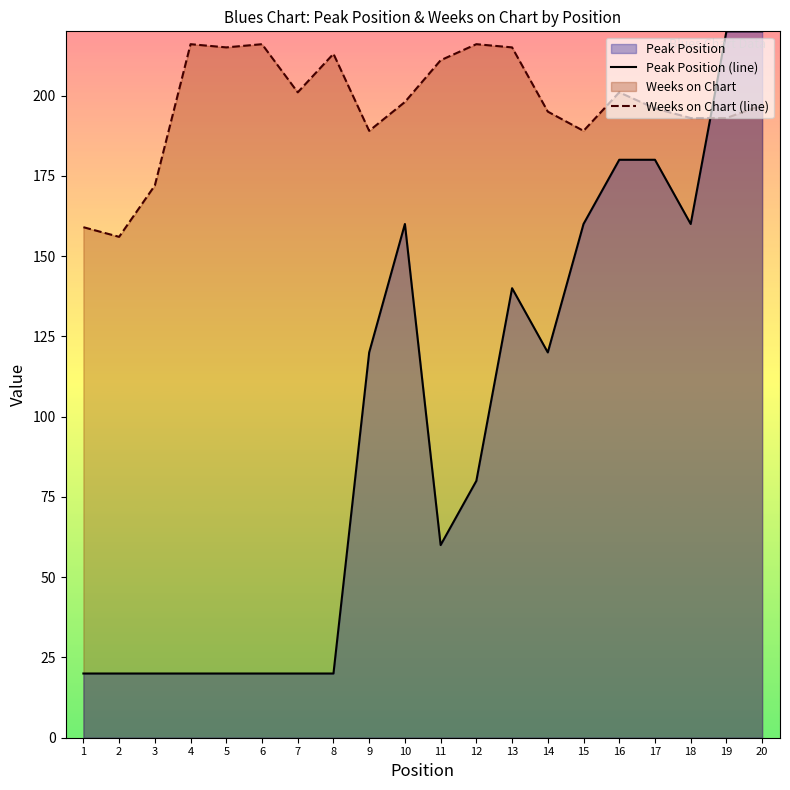

The value of Peak Position (line) at 19 is 131. True or false?

False